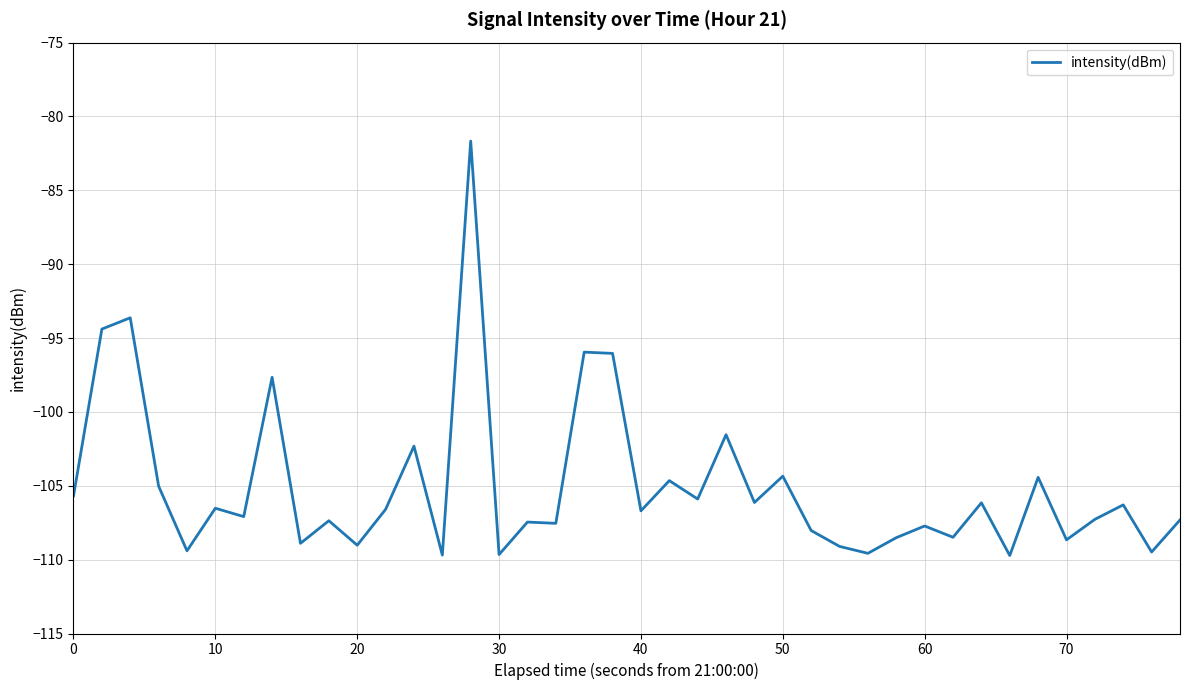

What is the smallest value displayed?

-109.7